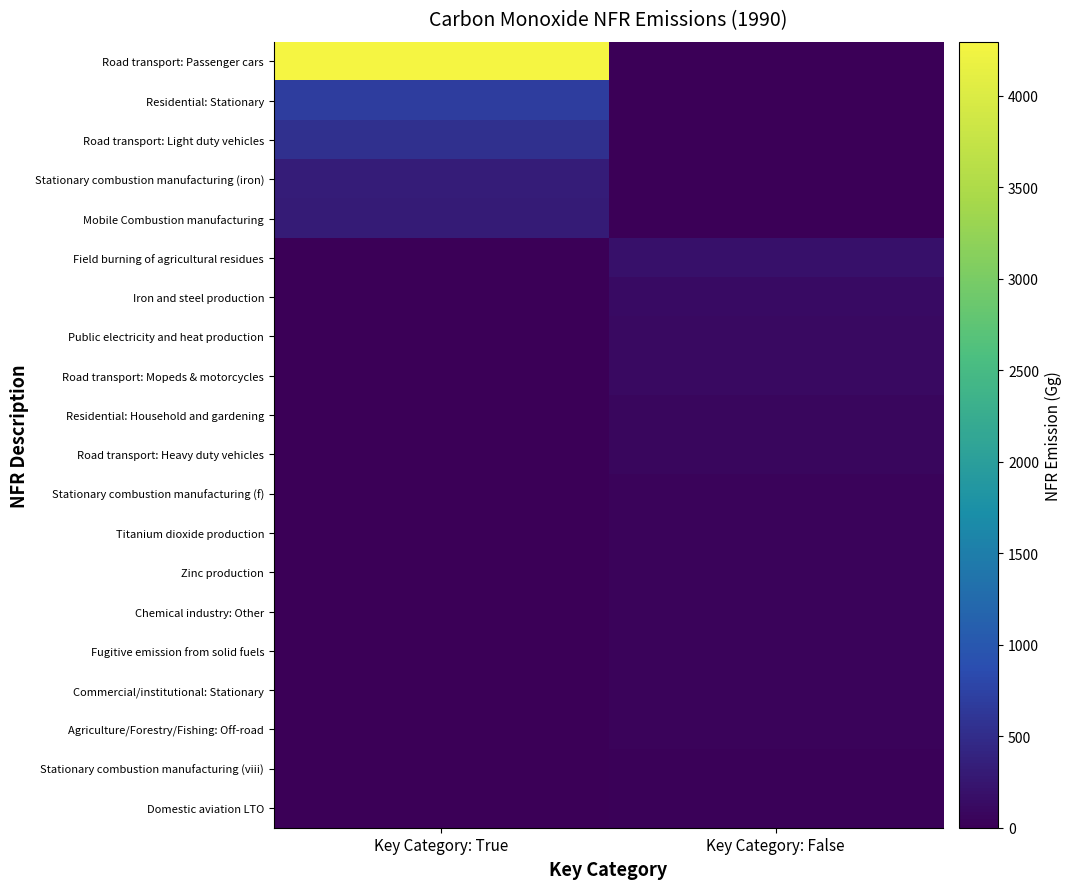

Rank the series at Key Category: False from lowest to highest value.

Road transport: Passenger cars, Residential: Stationary, Road transport: Light duty vehicles, Stationary combustion manufacturing (iron), Mobile Combustion manufacturing, Domestic aviation LTO, Stationary combustion manufacturing (viii), Agriculture/Forestry/Fishing: Off-road, Commercial/institutional: Stationary, Fugitive emission from solid fuels, Chemical industry: Other, Zinc production, Titanium dioxide production, Stationary combustion manufacturing (f), Road transport: Heavy duty vehicles, Residential: Household and gardening, Road transport: Mopeds & motorcycles, Public electricity and heat production, Iron and steel production, Field burning of agricultural residues